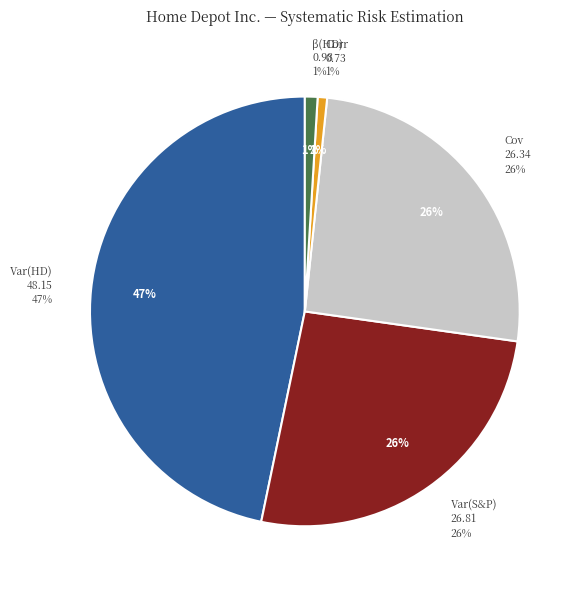

The Variance(HD) slice represents 47% of the pie. True or false?

True